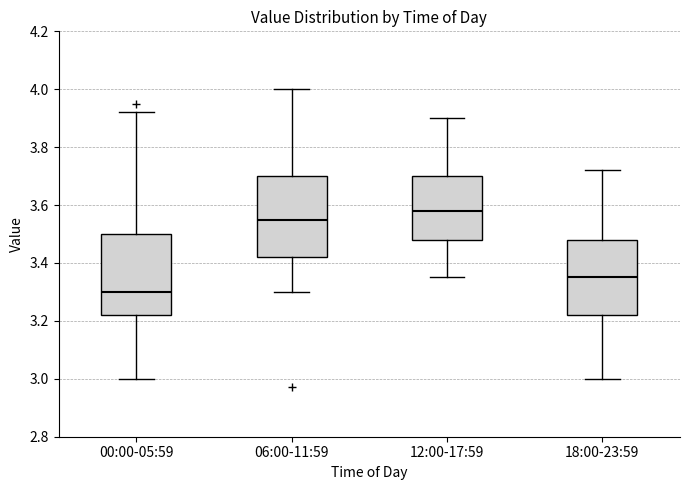

Where is the upper edge of the box for 18:00-23:59 on the y-axis? The values are not printed on the chart, so give them approximately, as read against the axis.

3.48